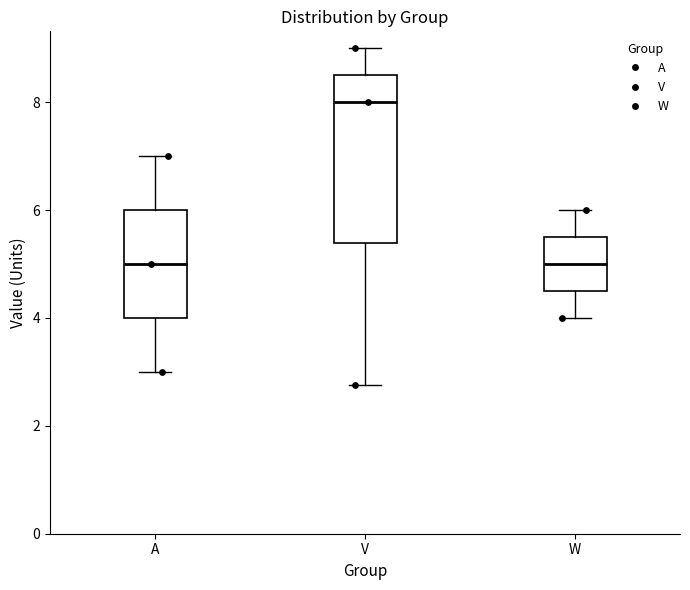

Reading left to right, read every box against the y-axis: the position of its median line, the range the box covers, and the ends of its whiskers. The values are not printed on the chart, so give them approximately, as read against the axis.

A: median 5.0, box 4.0 to 6.0, whiskers 3.0 to 7.0
V: median 8.0, box 5.4 to 8.6, whiskers 2.8 to 9.0
W: median 5.0, box 4.6 to 5.6, whiskers 4.0 to 6.0